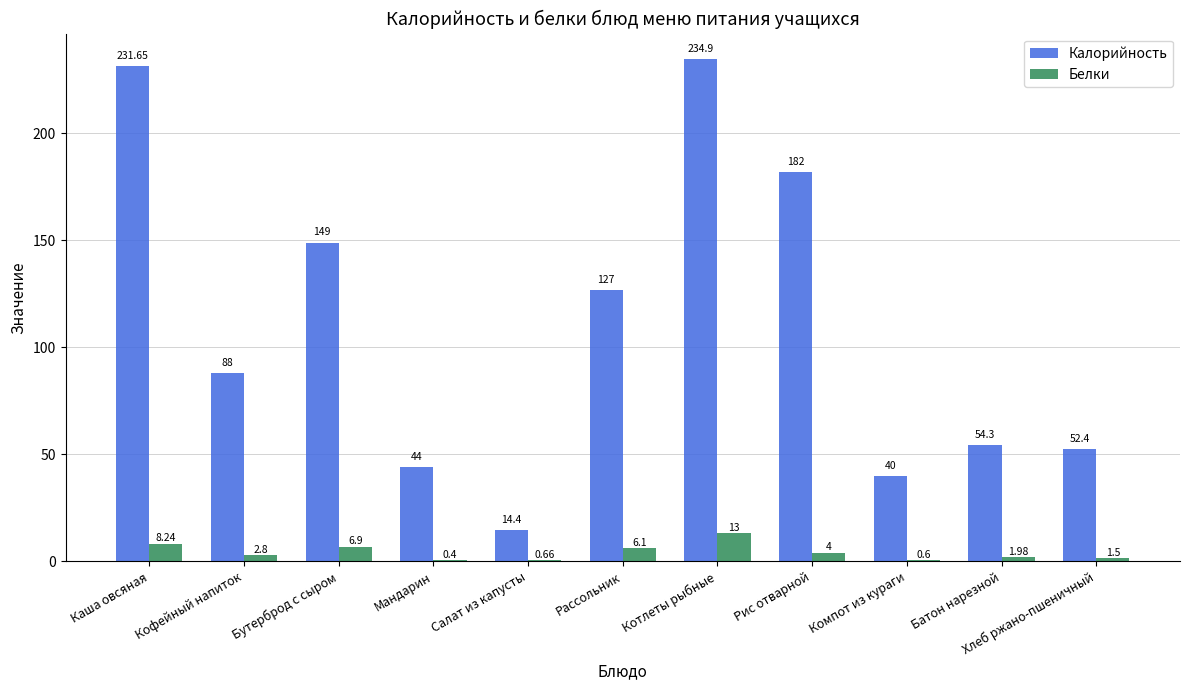

Where is Калорийность nearest to the value 124?

Рассольник